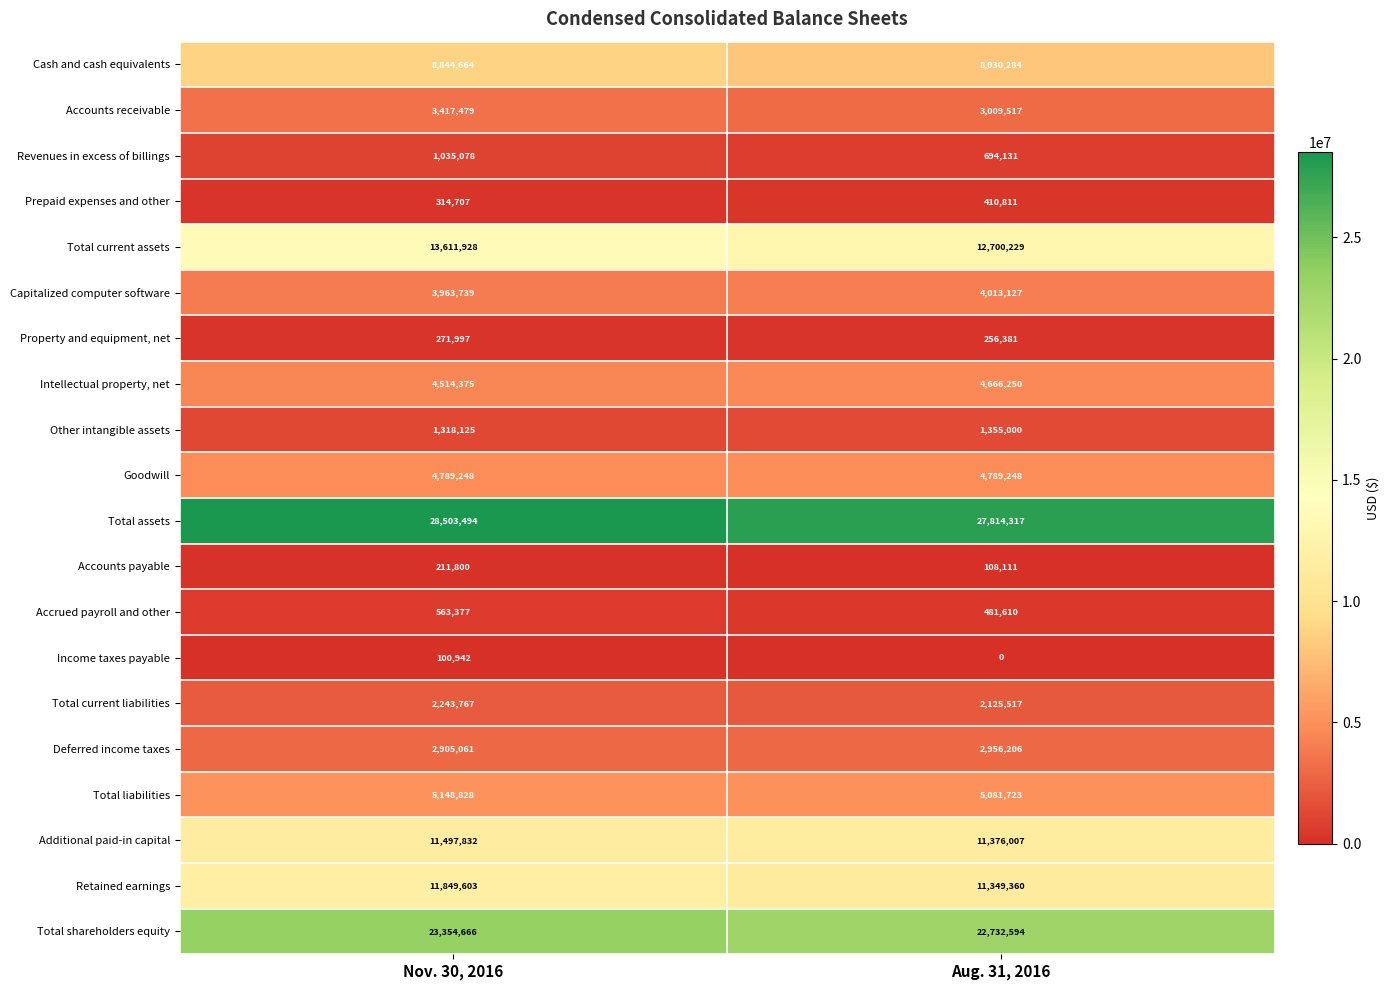

The value of Additional paid-in capital at Aug. 31, 2016 is 18766870. True or false?

False